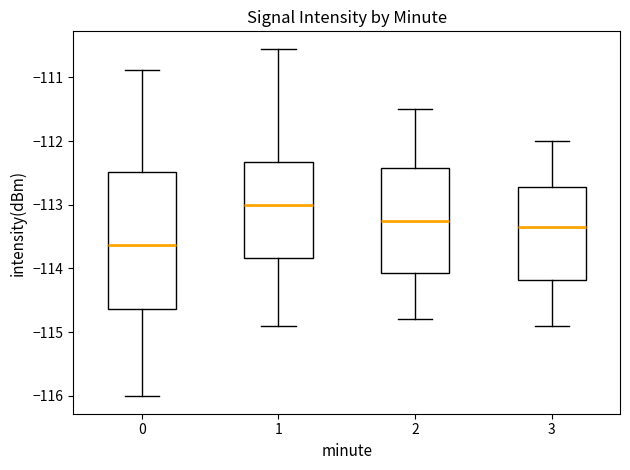

Reading left to right, read every box against the y-axis: the position of its median line, the range the box covers, and the ends of its whiskers. The values are not printed on the chart, so give them approximately, as read against the axis.

0: median -113.6, box -114.6 to -112.5, whiskers -116.0 to -110.9
1: median -113.0, box -113.8 to -112.3, whiskers -114.9 to -110.6
2: median -113.2, box -114.1 to -112.4, whiskers -114.8 to -111.5
3: median -113.3, box -114.2 to -112.7, whiskers -114.9 to -112.0